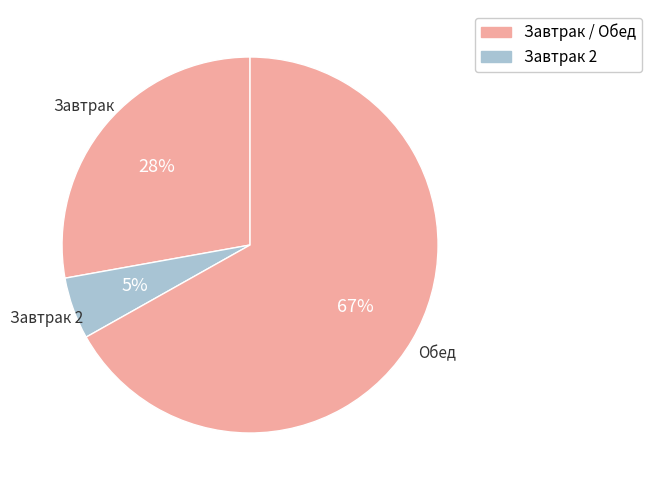

Count the number of slices in the pie.

3